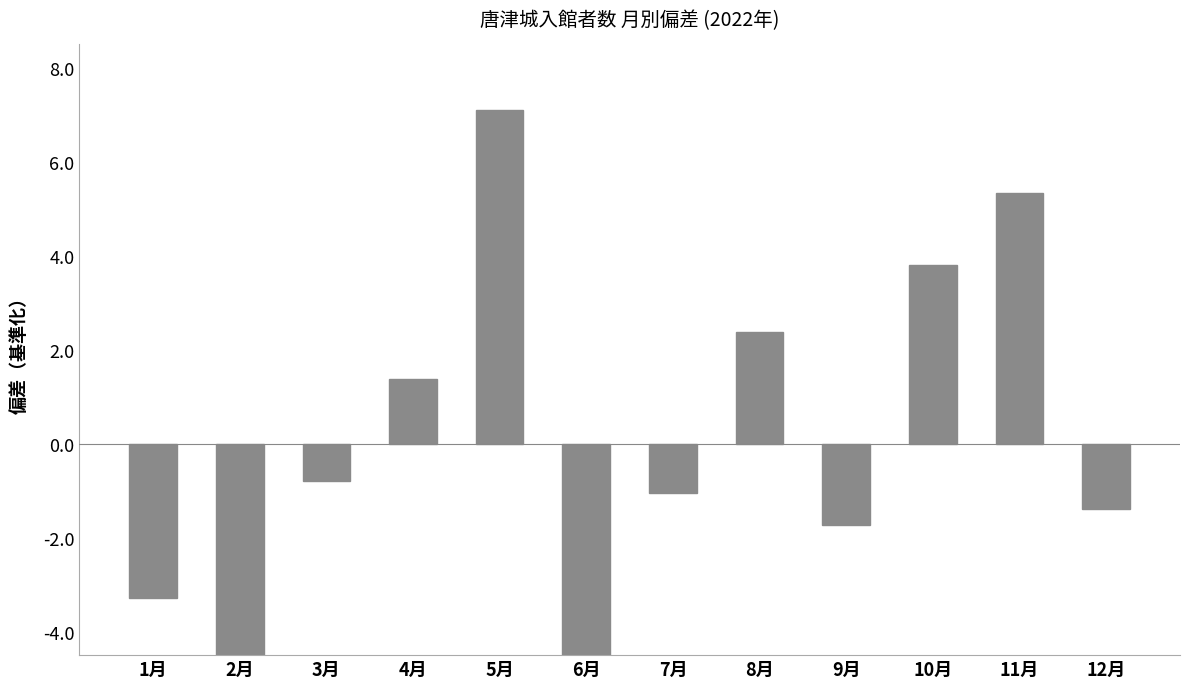

What is the change in value from 1月 to 7月?

+2.2